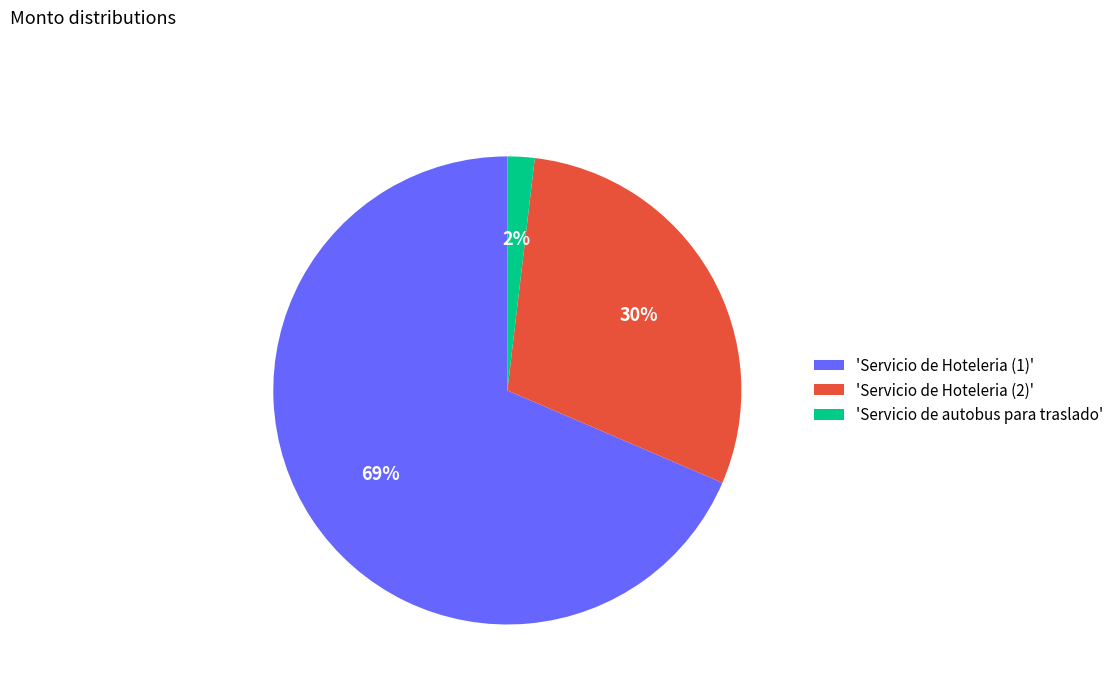

Which category accounts for the majority?

'Servicio de Hoteleria (1)'